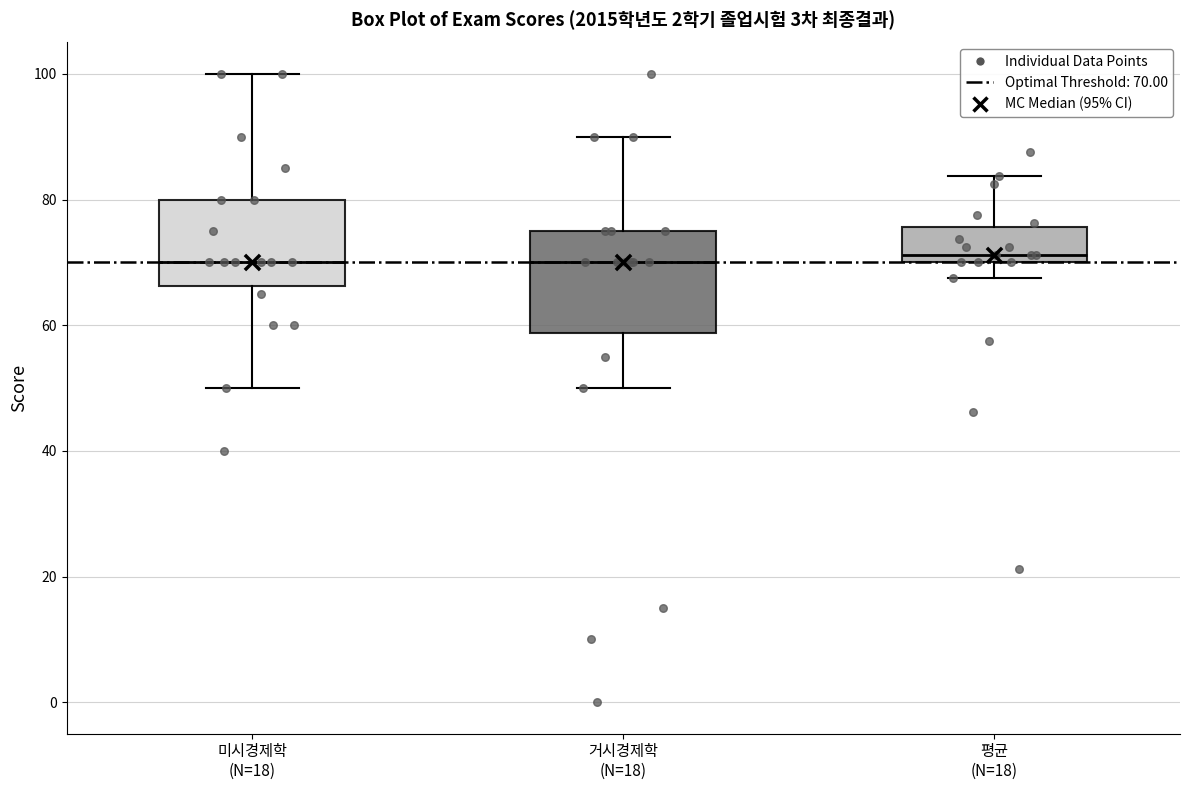

Reading left to right, read every box against the y-axis: the position of its median line, the range the box covers, and the ends of its whiskers. The values are not printed on the chart, so give them approximately, as read against the axis.

미시경제학 (N=18): median 70, box 66 to 80, whiskers 50 to 100
거시경제학 (N=18): median 70, box 58 to 76, whiskers 50 to 90
평균 (N=18): median 72, box 70 to 76, whiskers 68 to 84